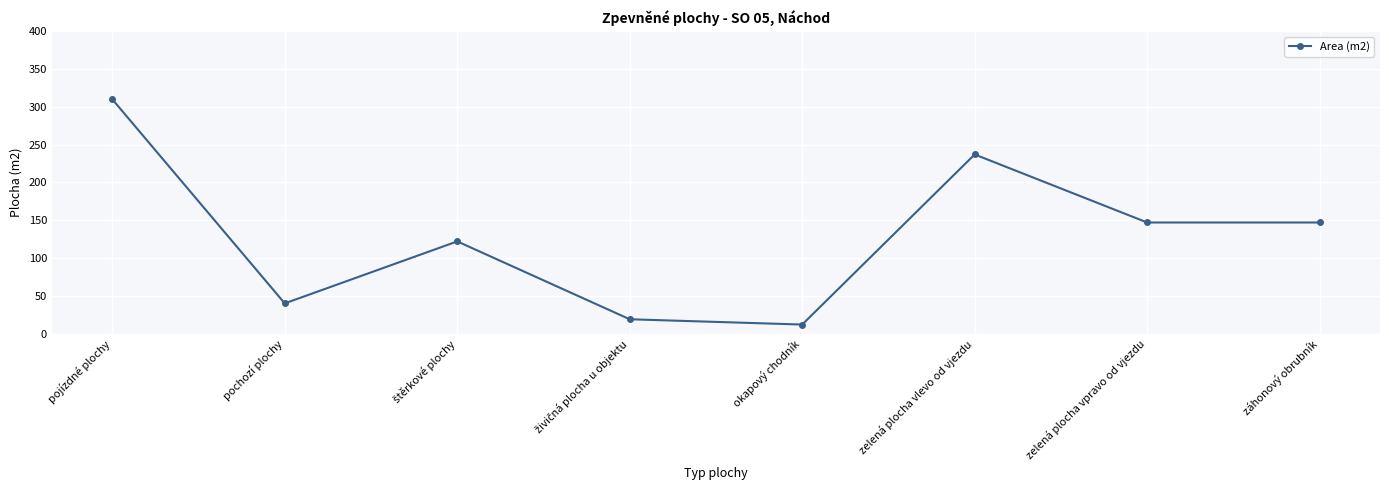

Is this an area chart (filled region under the line)?

No